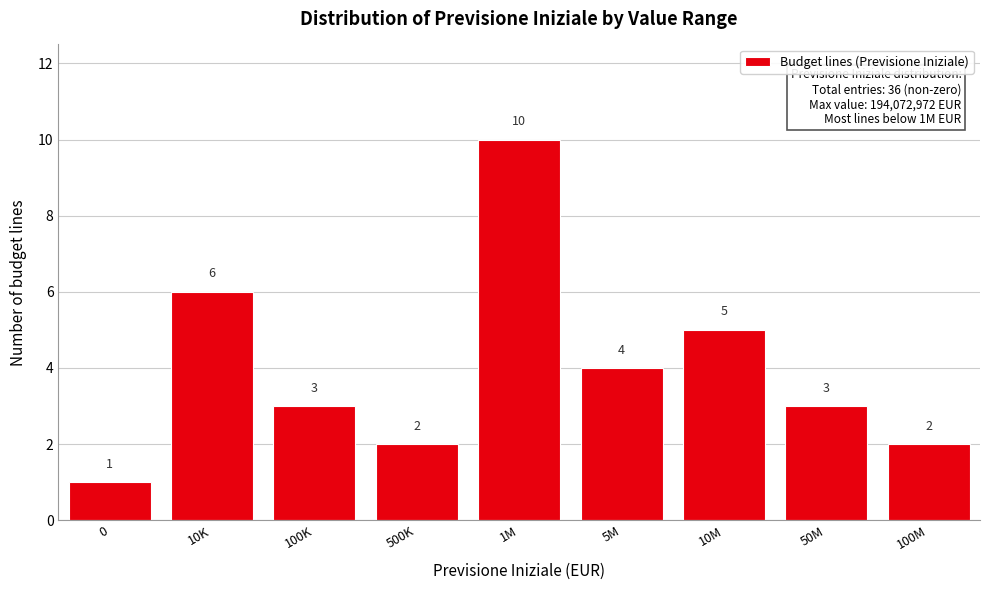

Reading left to right, list all the values displayed in this chart.

1	6	3	2	10	4	5	3	2